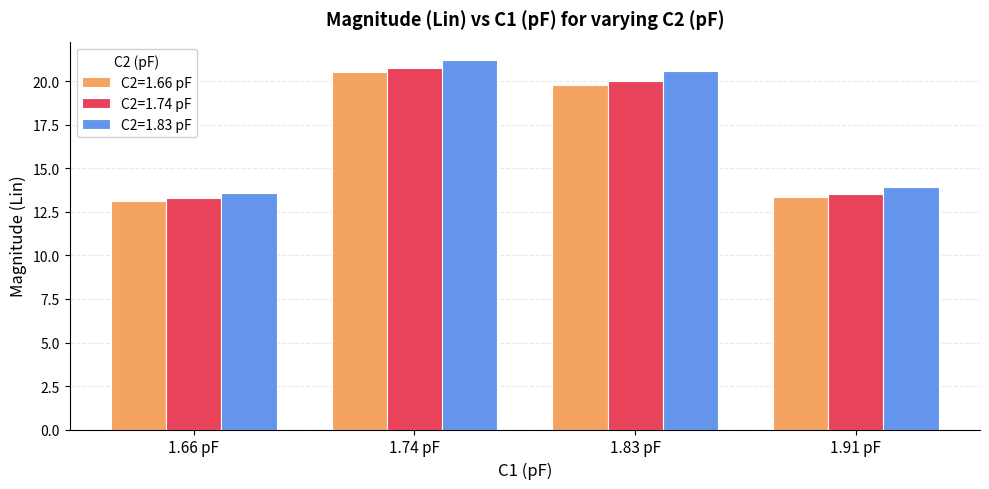

Between 1.66 pF and 1.83 pF, which series saw the biggest shift?

C2=1.83 pF